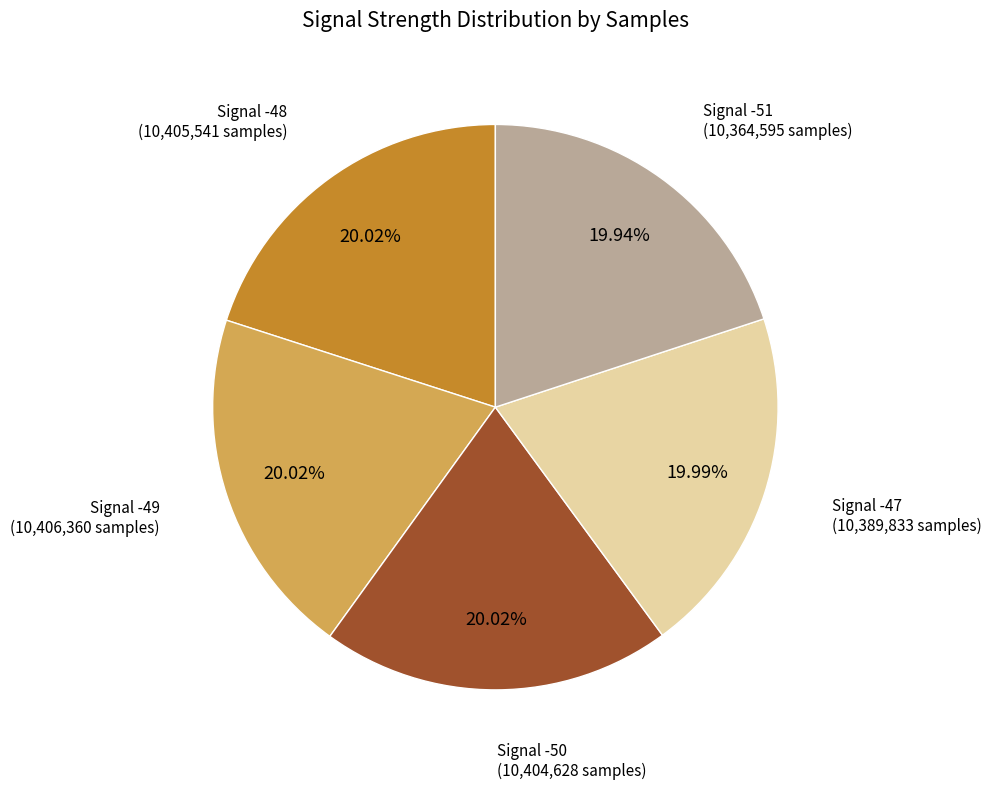

Is there a majority slice in this chart?

No